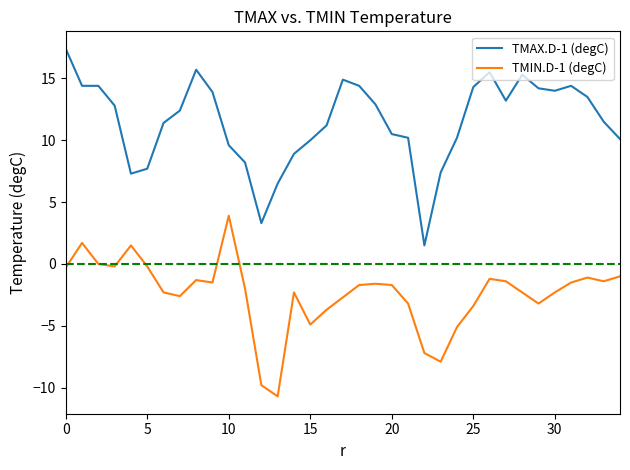

True or false: TMAX.D-1 (degC) and TMIN.D-1 (degC) cross at least once.

False